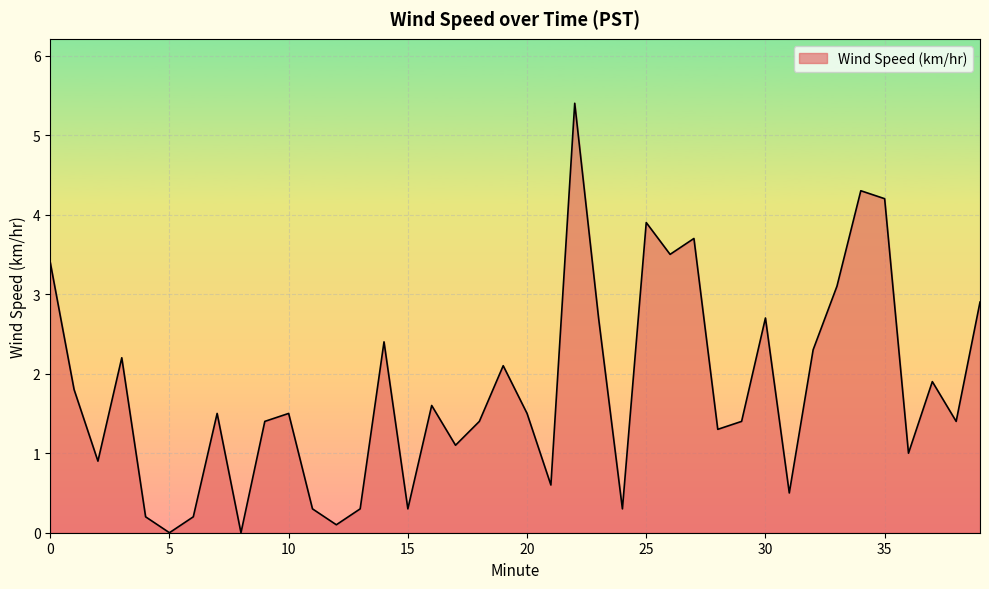

What is the maximum value shown in the chart?

5.4